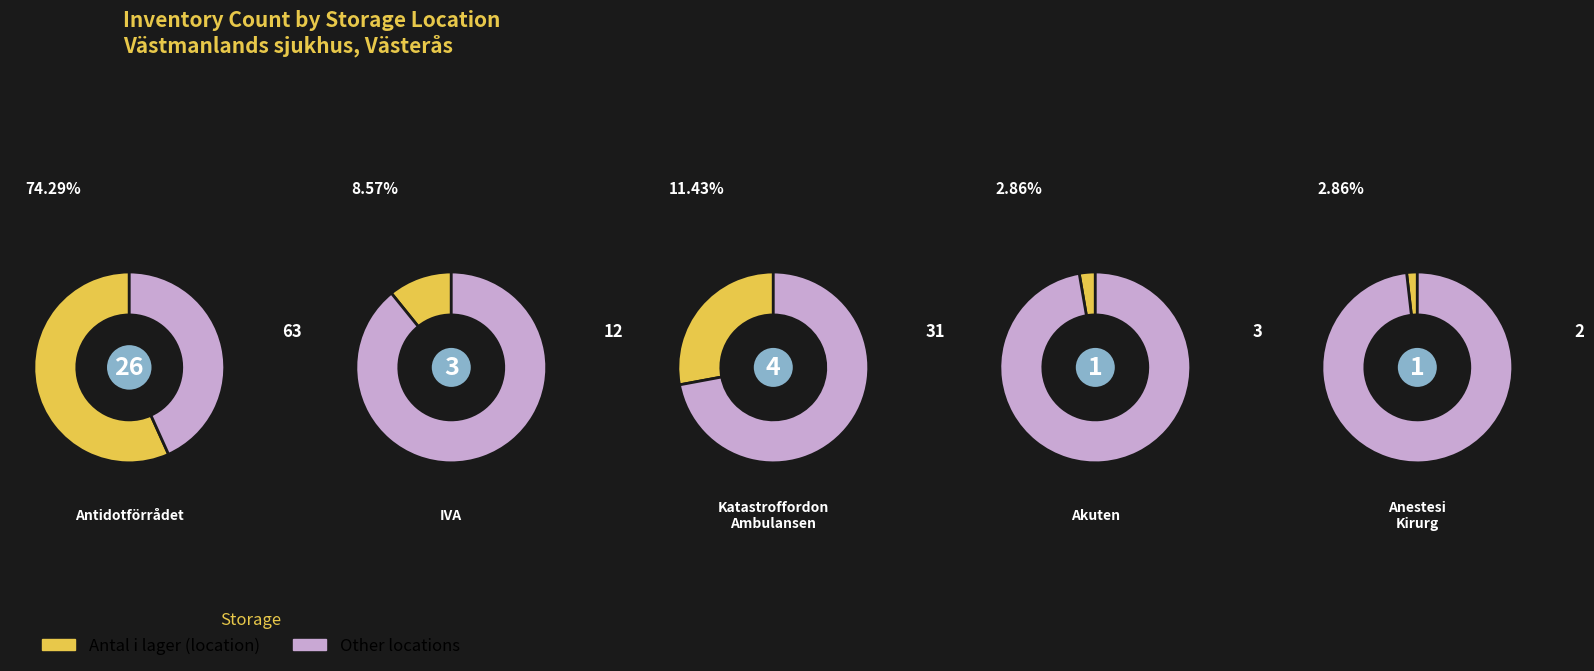

Which has a higher value, Akuten or Anestesi Kirurg?

Akuten